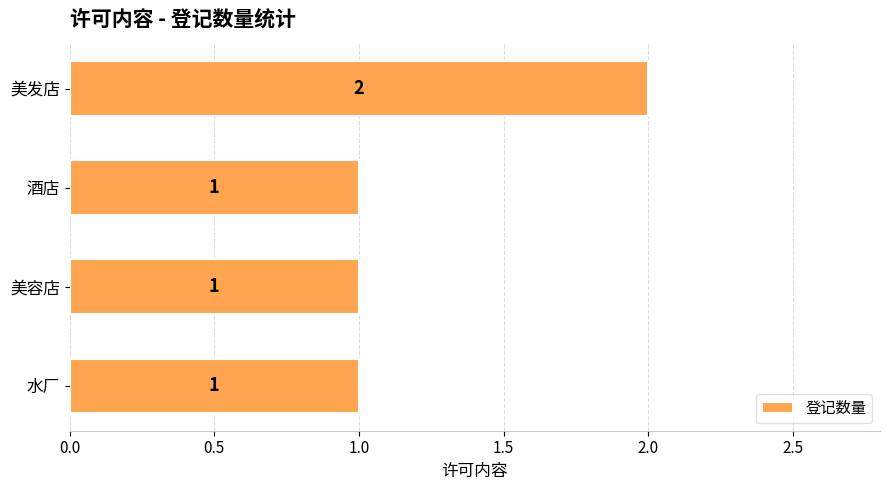

Reading bottom to top, what are all the values shown in this chart?

水厂=1	美容店=1	酒店=1	美发店=2